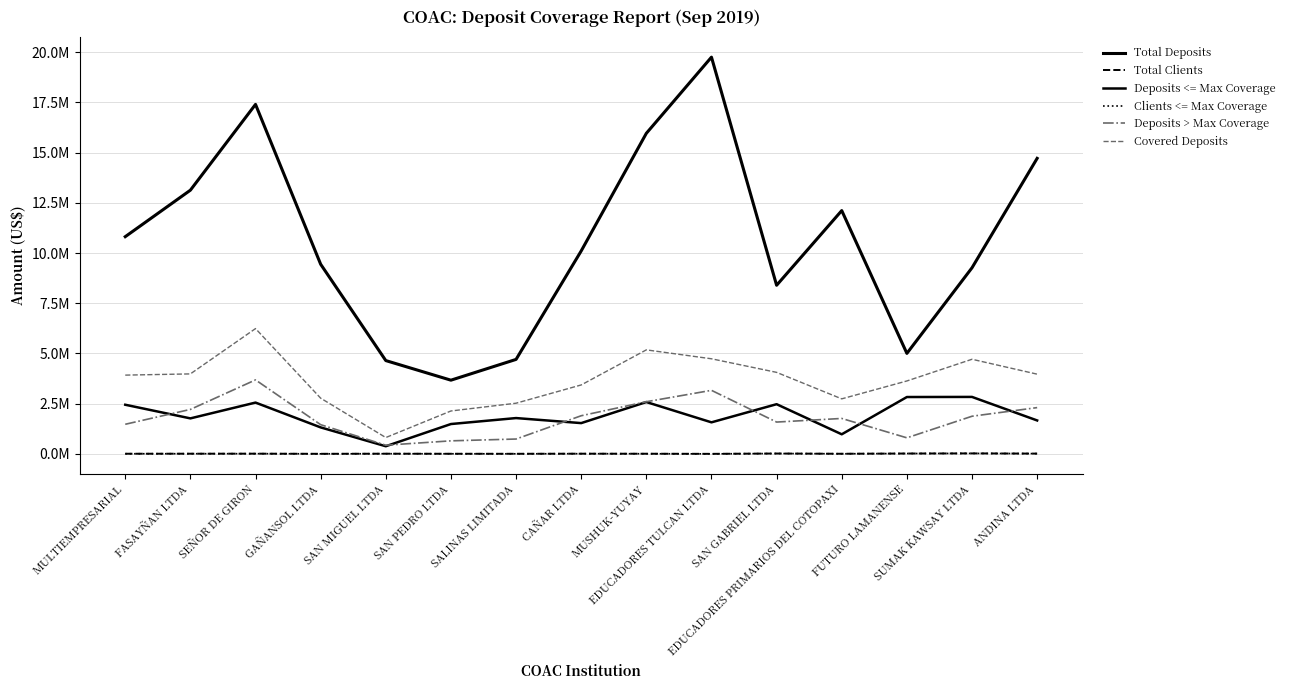

What is the lowest value of the Deposits <= Max Coverage series?

380781.7